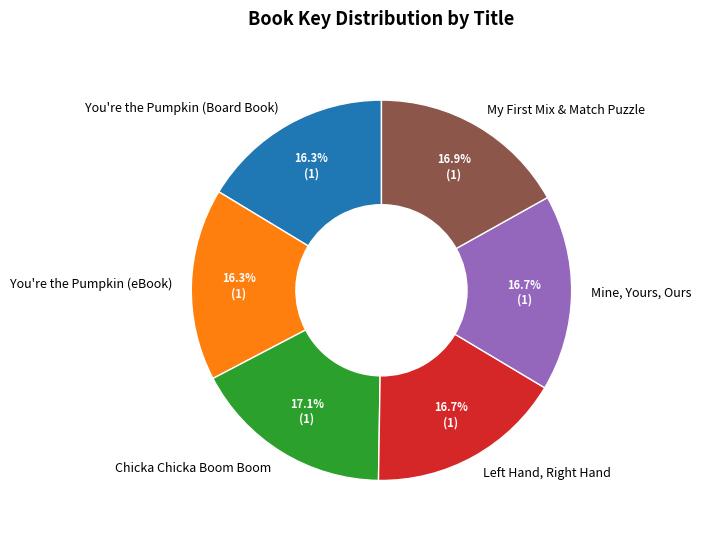

How many segments does this pie chart have?

6